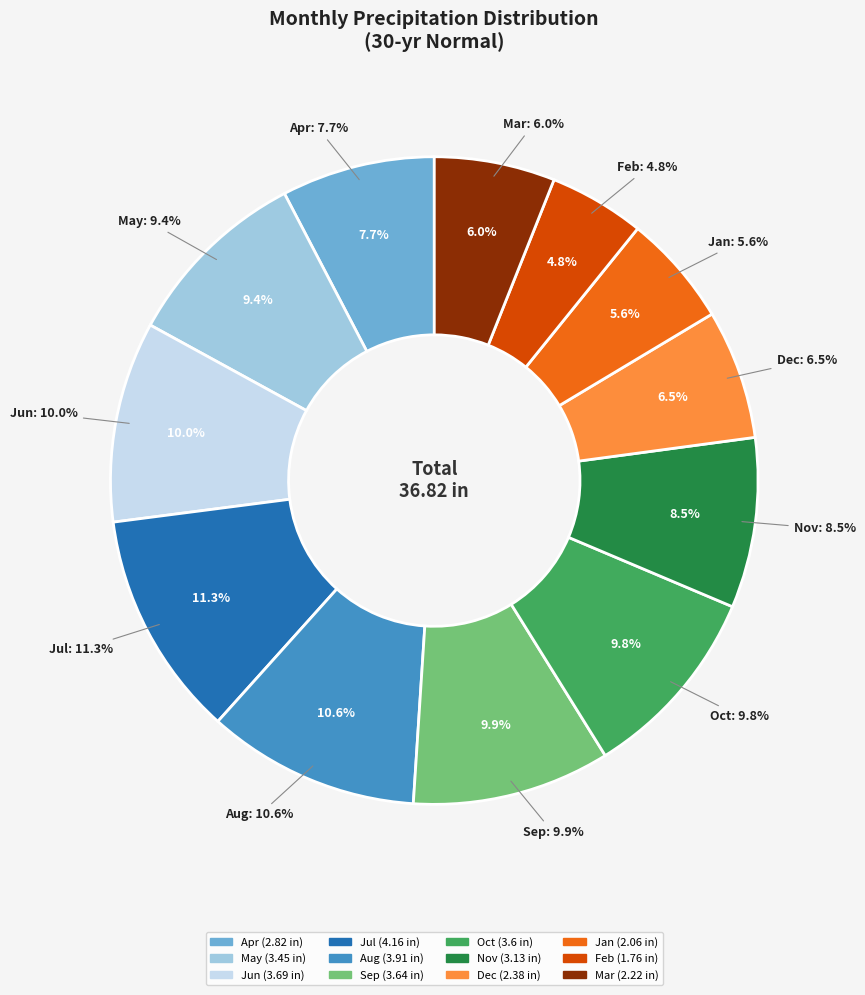

The May slice represents 16% of the pie. True or false?

False